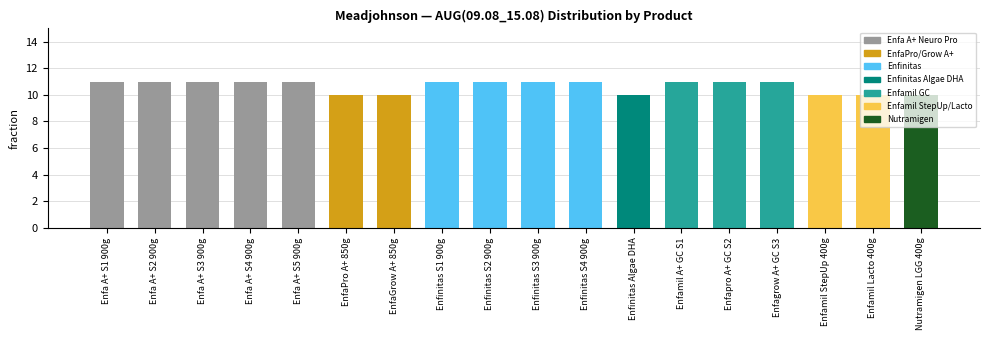

What is the difference between the maximum and second lowest values?

1